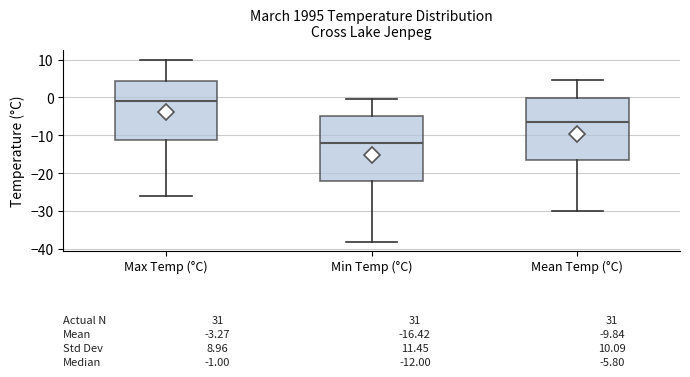

Which box has the lowest median line?

Min Temp (°C)